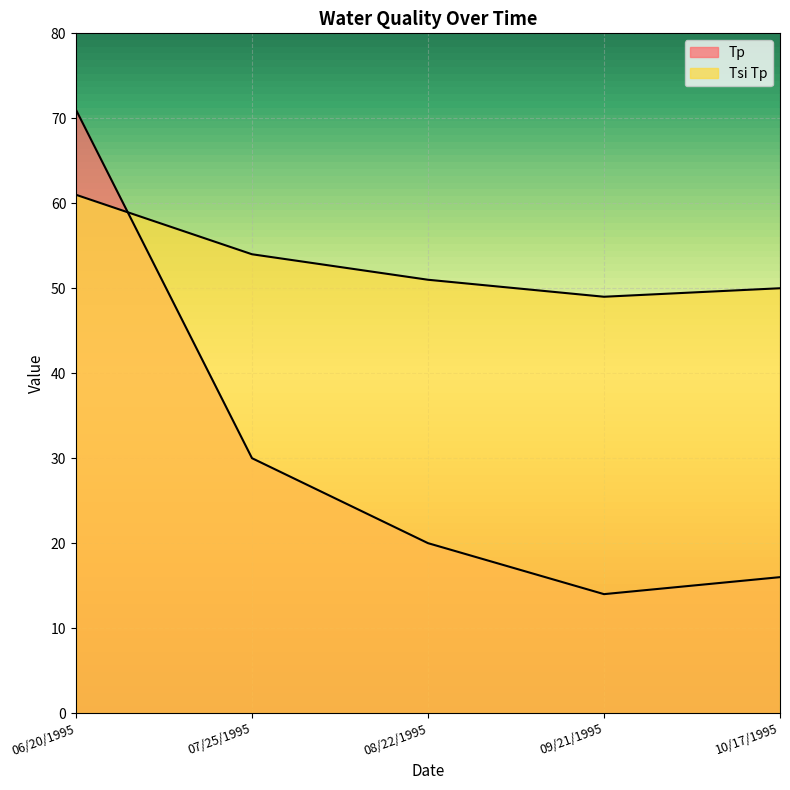

What is the sum of all Tsi Tp values?

265